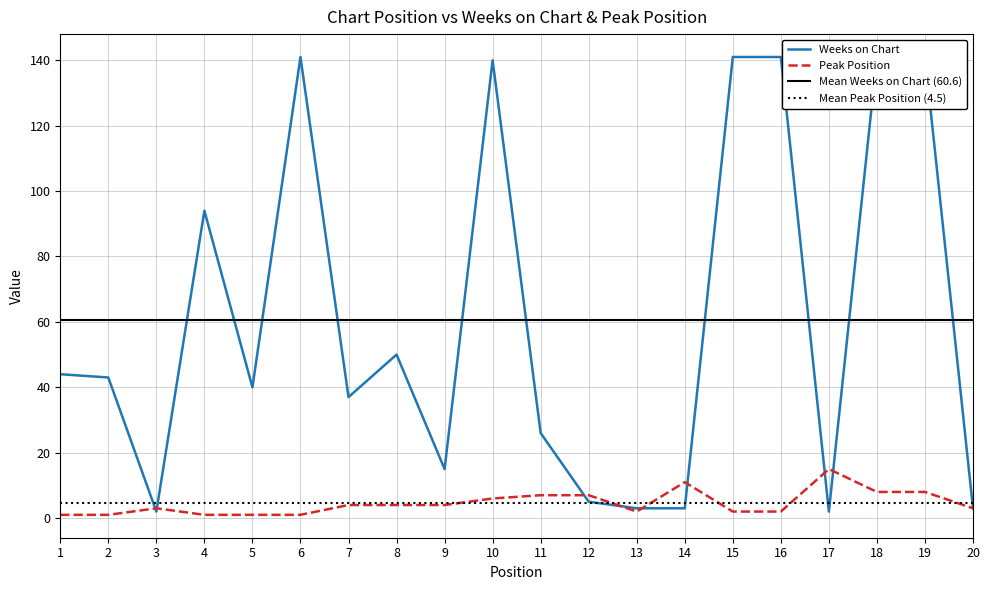

What is the value of the Peak Position point at the 7th from the left?

4